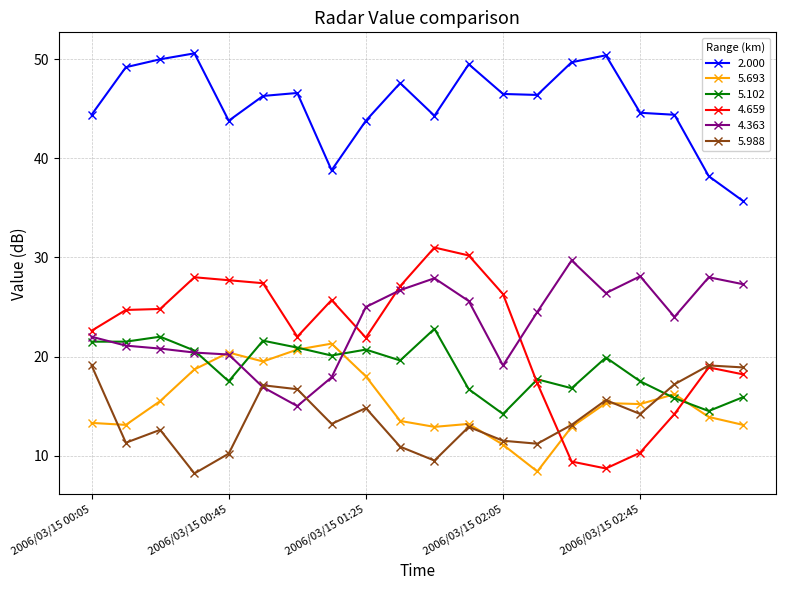

What is the value of the 5.988 point at the 18th from the left?

17.2